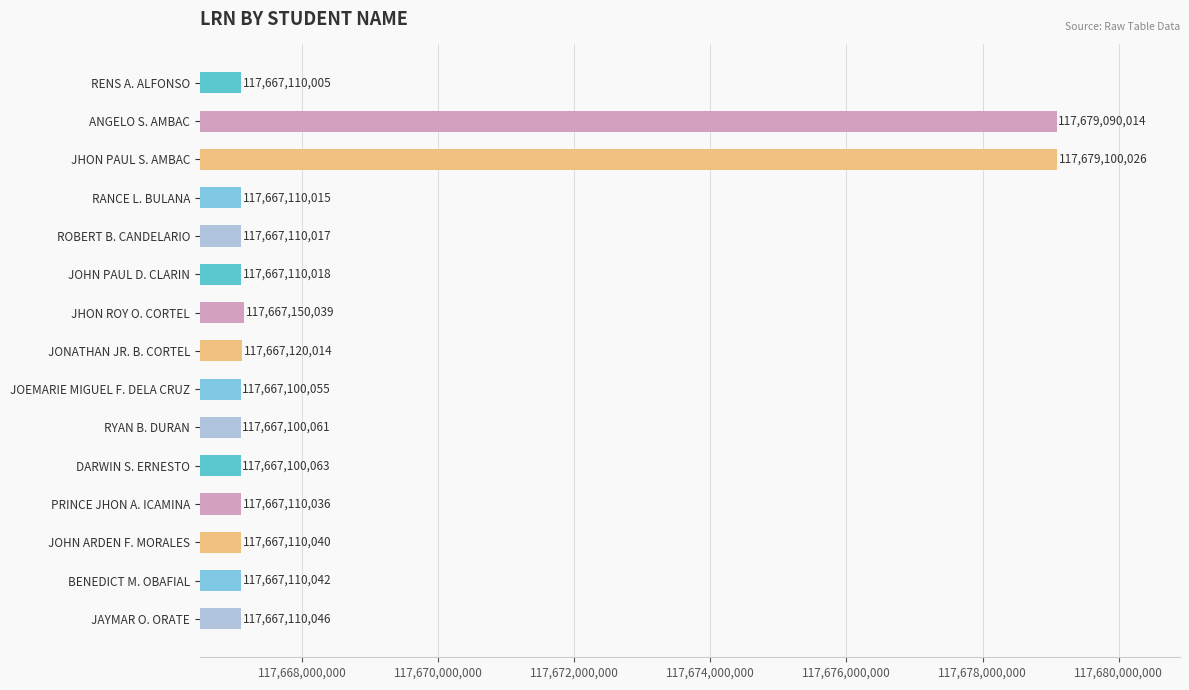

Approximately how many times larger is the value at RYAN B. DURAN compared to JHON PAUL S. AMBAC?

1.0